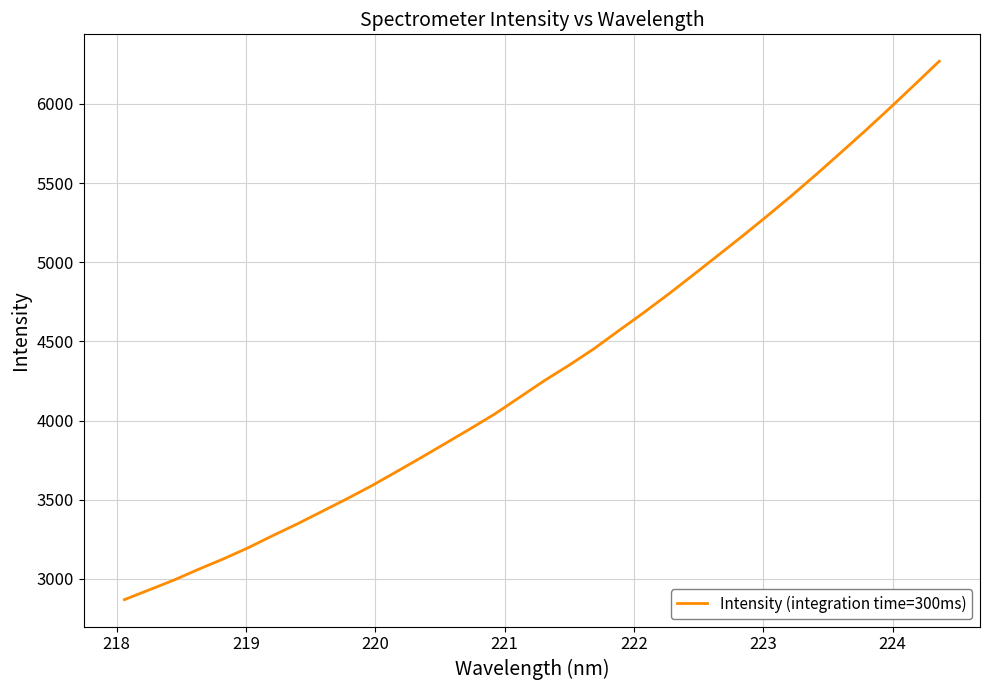

What is the maximum value shown in the chart?

6268.9